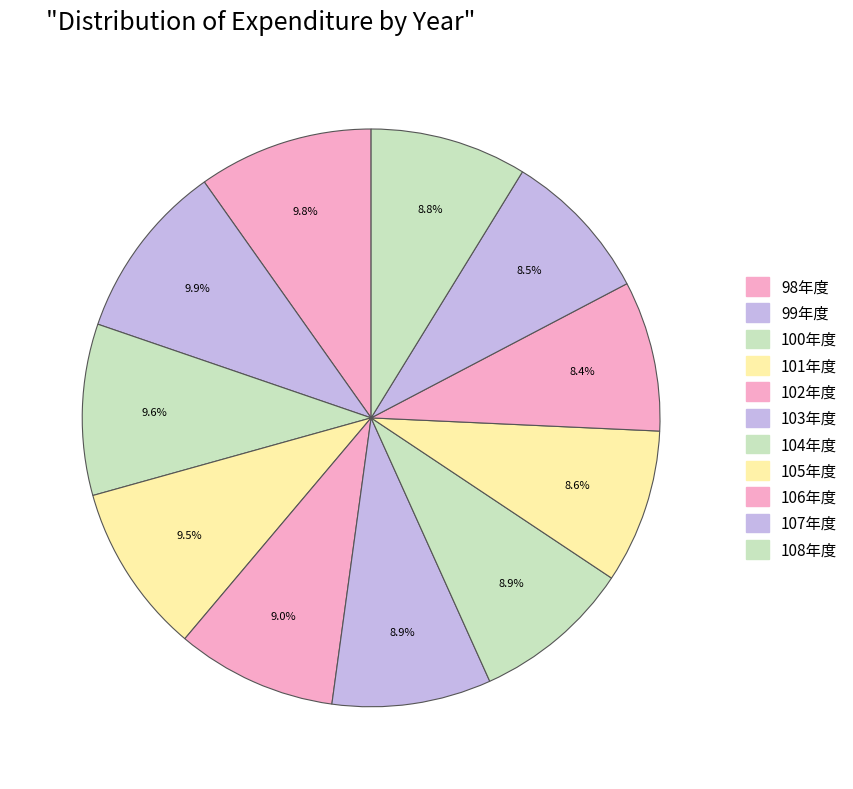

Which category has the biggest portion of the pie?

99年度